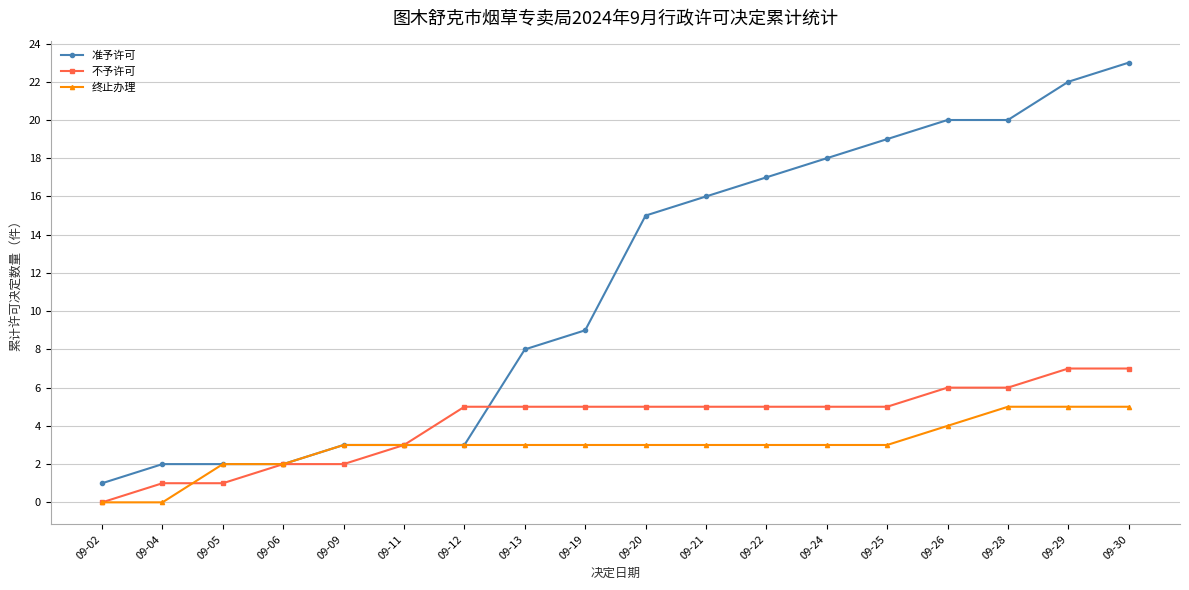

Reading left to right, transcribe all the data shown in this chart.

准予许可: 09-02=1	09-04=2	09-05=2	09-06=2	09-09=3	09-11=3	09-12=3	09-13=8	09-19=9	09-20=15	09-21=16	09-22=17	09-24=18	09-25=19	09-26=20	09-28=20	09-29=22	09-30=23
不予许可: 09-02=0	09-04=1	09-05=1	09-06=2	09-09=2	09-11=3	09-12=5	09-13=5	09-19=5	09-20=5	09-21=5	09-22=5	09-24=5	09-25=5	09-26=6	09-28=6	09-29=7	09-30=7
终止办理: 09-02=0	09-04=0	09-05=2	09-06=2	09-09=3	09-11=3	09-12=3	09-13=3	09-19=3	09-20=3	09-21=3	09-22=3	09-24=3	09-25=3	09-26=4	09-28=5	09-29=5	09-30=5